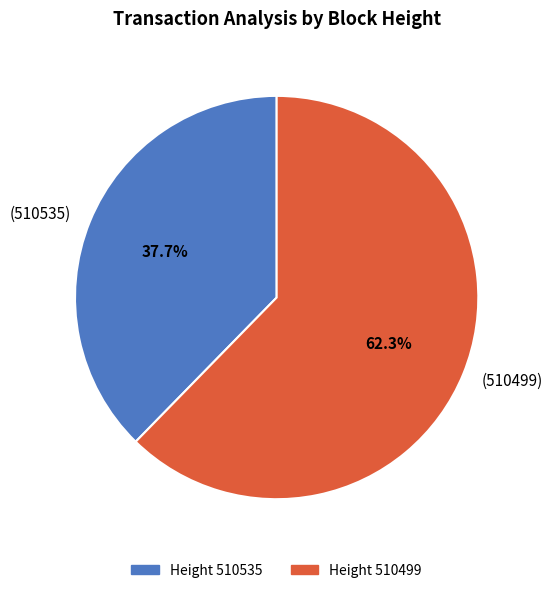

Which category accounts for the majority?

(510499)